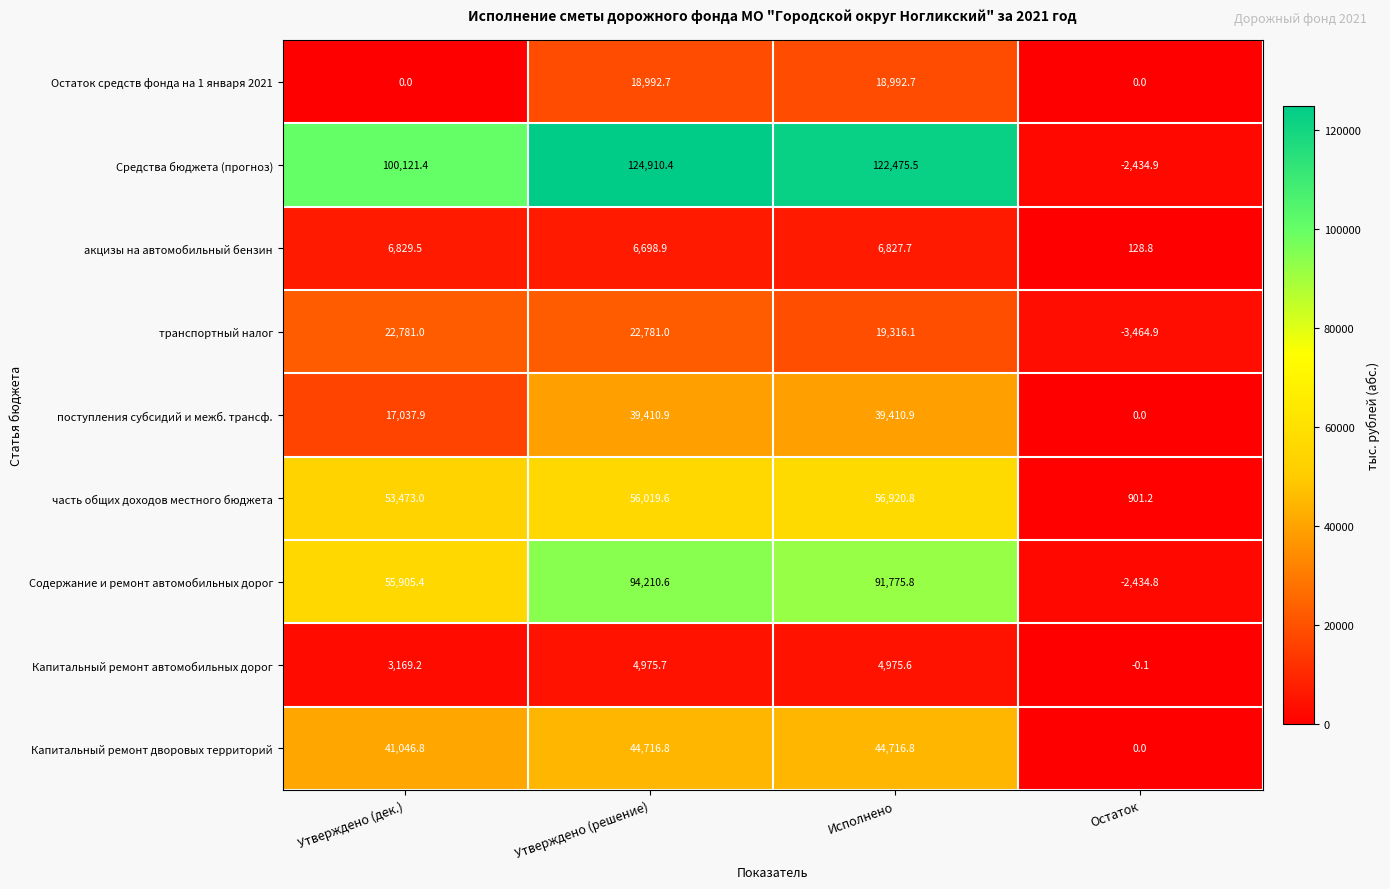

Is it true that Средства бюджета (прогноз) equals -1184.7 at Остаток?

False